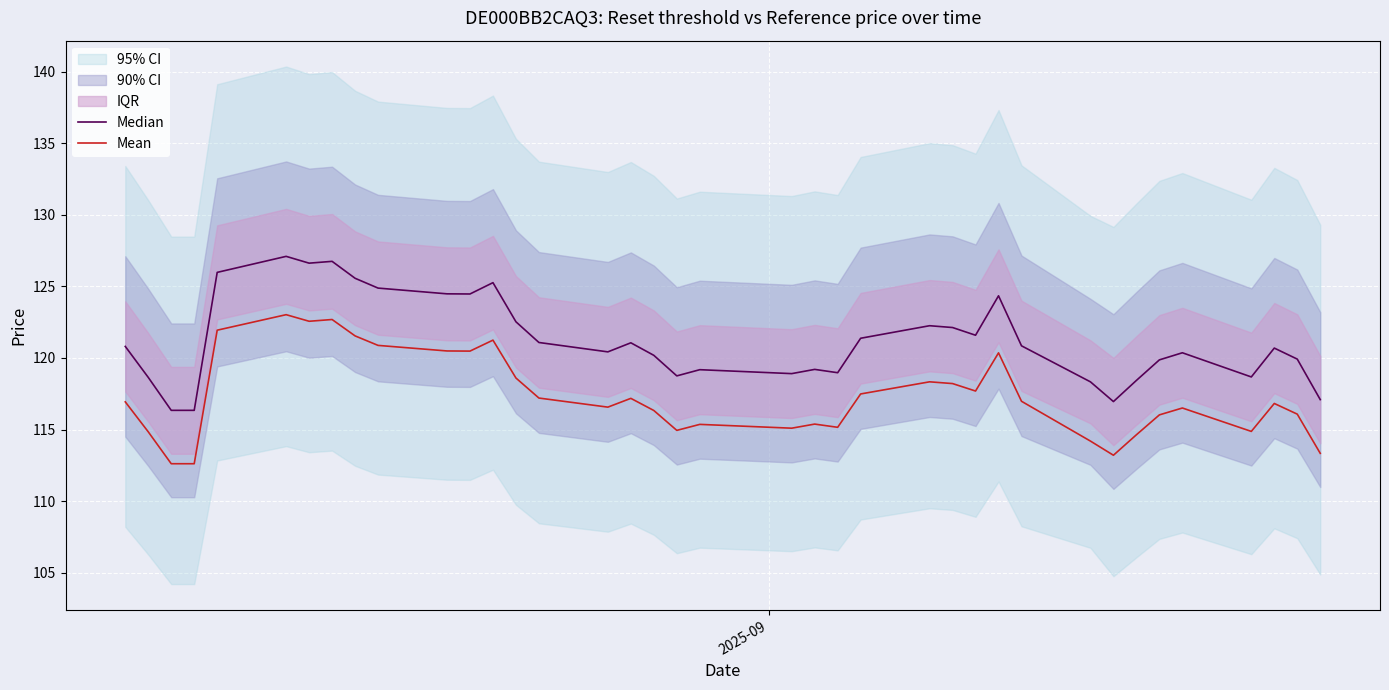

What is the lowest value of the Median series?

116.3